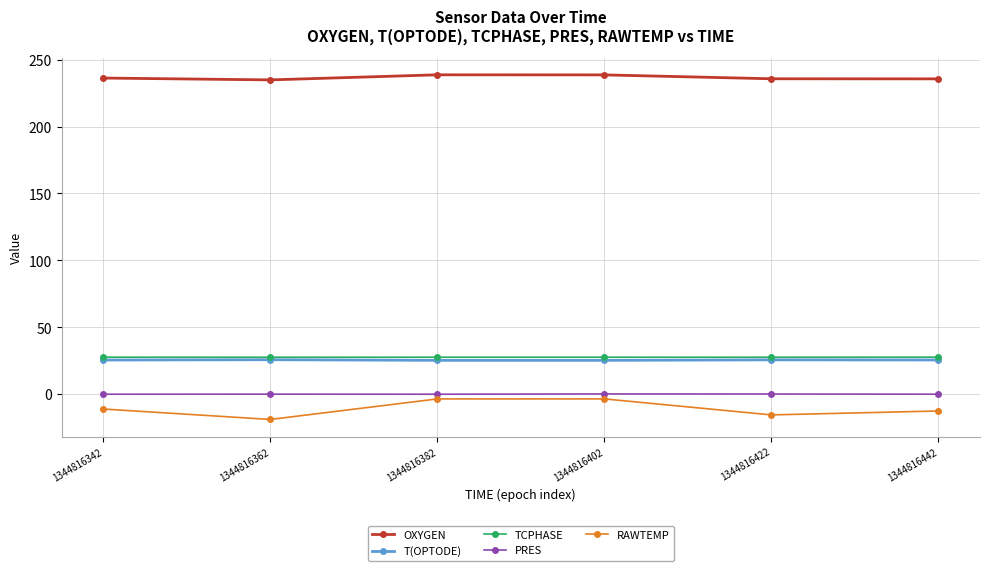

True or false: PRES and T(OPTODE) intersect in this chart.

False